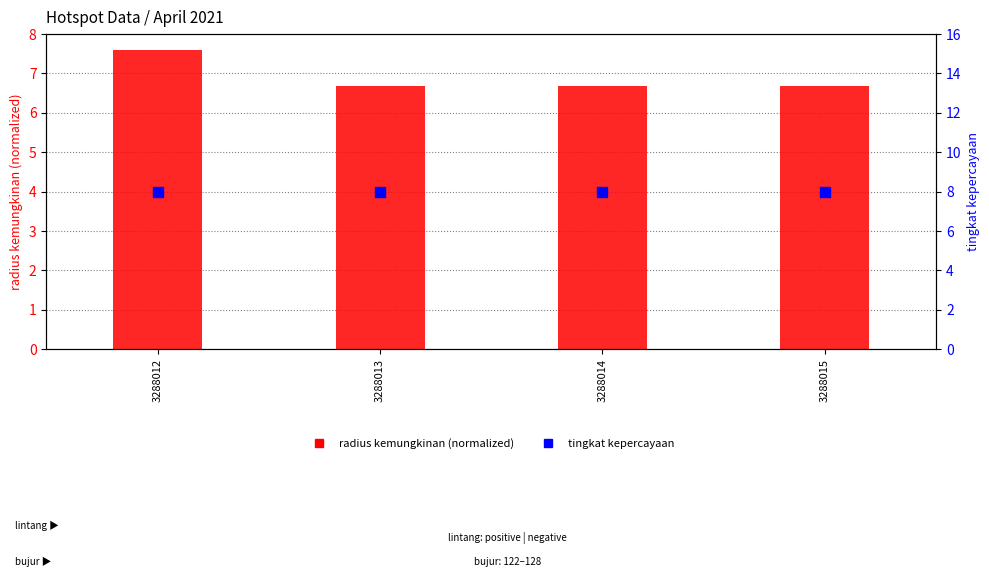

At which category is the sum across all series the highest?

3288012